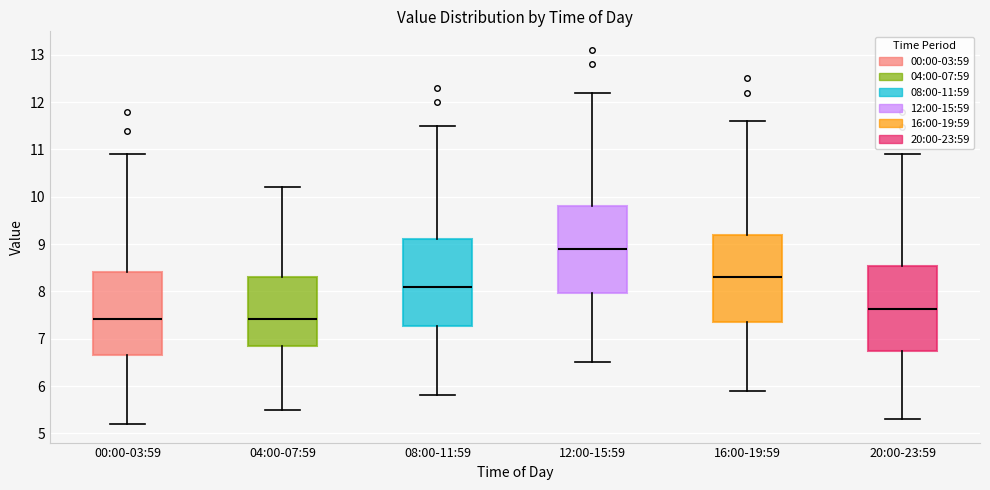

Reading left to right, read every box against the y-axis: the position of its median line, the range the box covers, and the ends of its whiskers. The values are not printed on the chart, so give them approximately, as read against the axis.

00:00-03:59: median 7.4, box 6.6 to 8.4, whiskers 5.2 to 10.9
04:00-07:59: median 7.4, box 6.8 to 8.3, whiskers 5.5 to 10.2
08:00-11:59: median 8.1, box 7.3 to 9.1, whiskers 5.8 to 11.5
12:00-15:59: median 8.9, box 8.0 to 9.8, whiskers 6.5 to 12.2
16:00-19:59: median 8.3, box 7.4 to 9.2, whiskers 5.9 to 11.6
20:00-23:59: median 7.6, box 6.7 to 8.5, whiskers 5.3 to 10.9